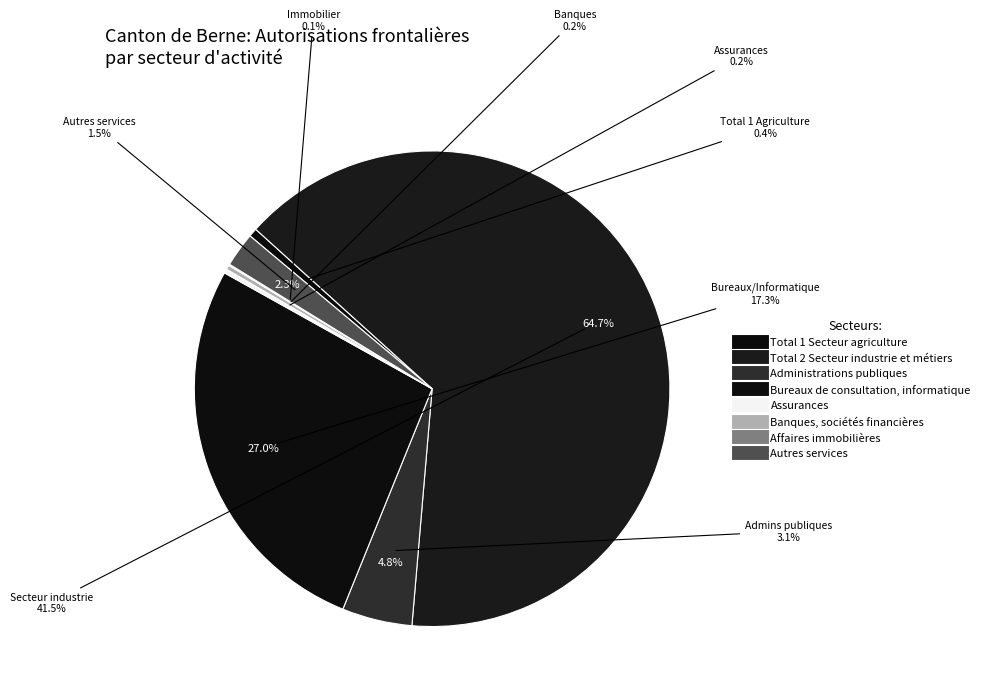

The Assurances slice represents 0% of the pie. True or false?

True